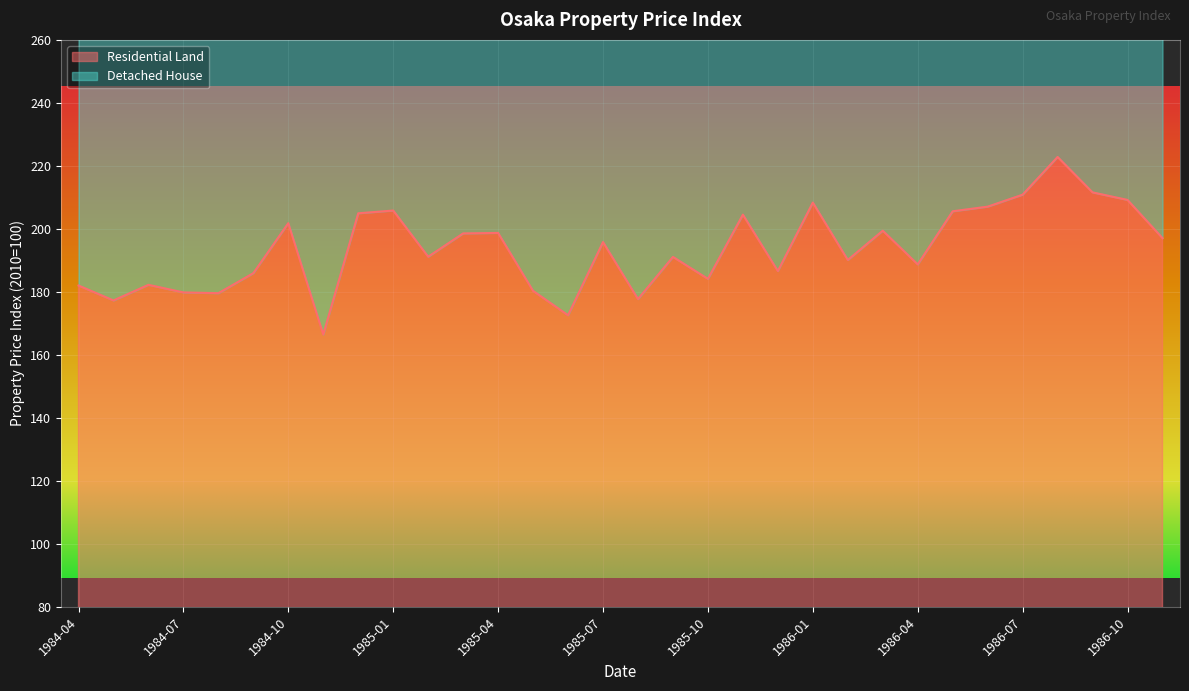

What is the sum of all values?

6197.9